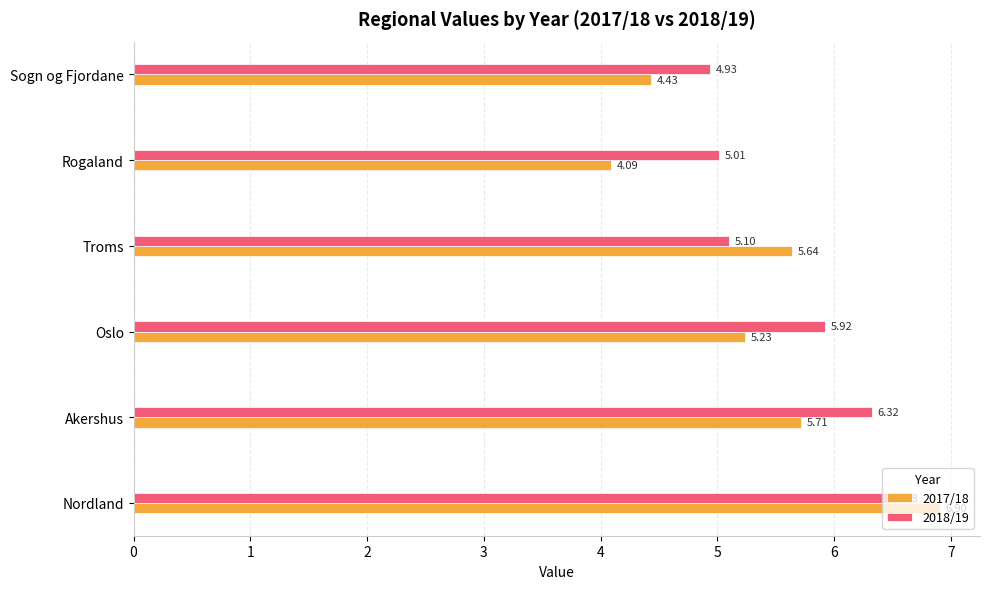

Rank the categories by 2018/19 value from lowest to highest.

Sogn og Fjordane, Rogaland, Troms, Oslo, Akershus, Nordland